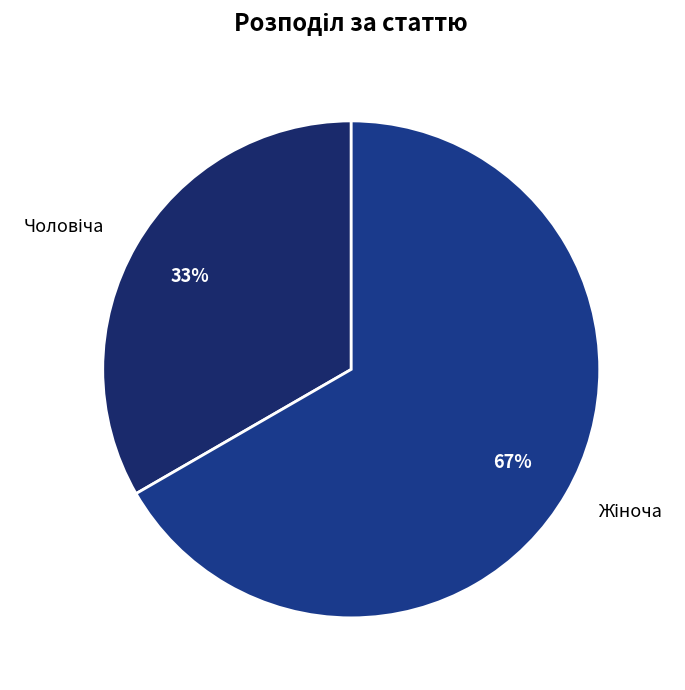

Is there a majority slice in this chart?

Yes